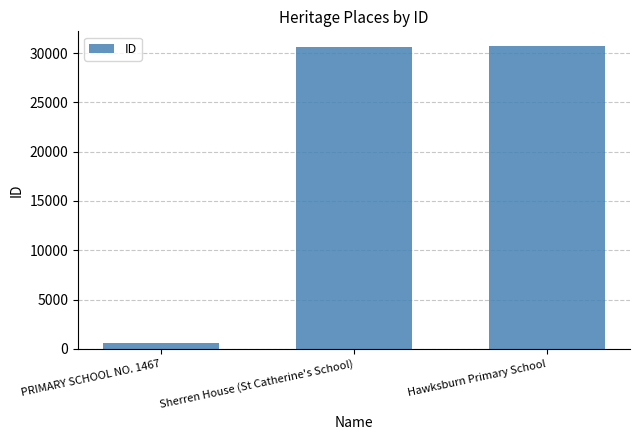

At which category does the chart reach its minimum across all series?

PRIMARY SCHOOL NO. 1467